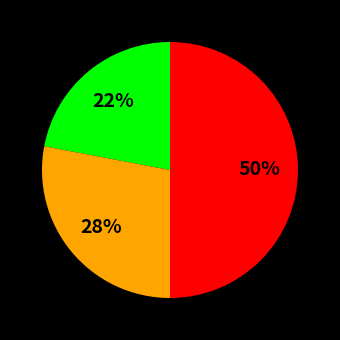

To the nearest percent, what is the average slice percentage?

33%